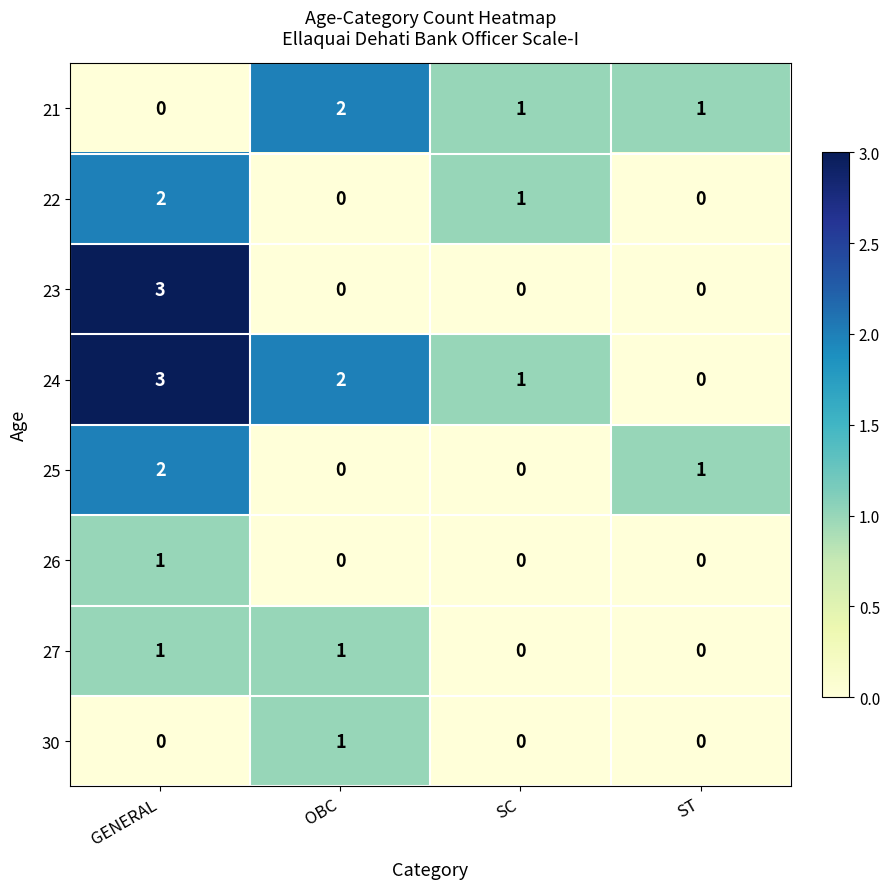

What is the sum of the 23 values at SC and GENERAL?

3